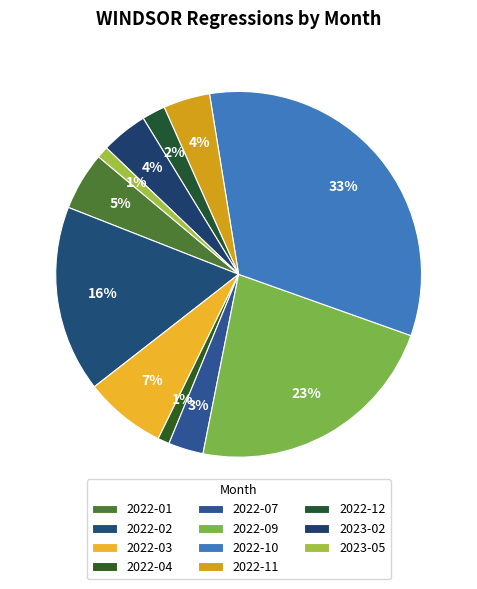

Which slice is the largest?

2022-10